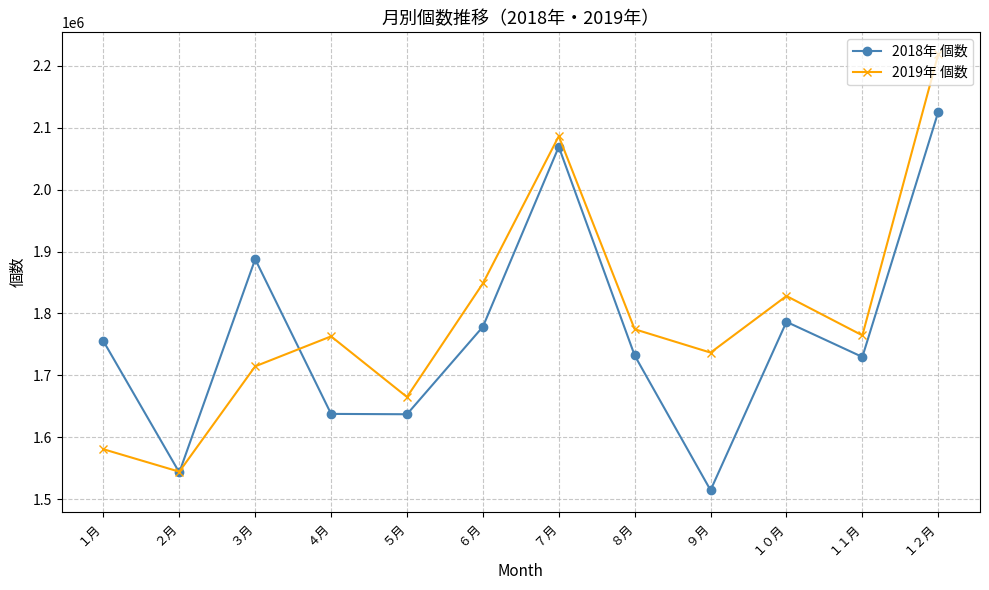

At which label is 2019年 個数 closest to 1881681?

６月